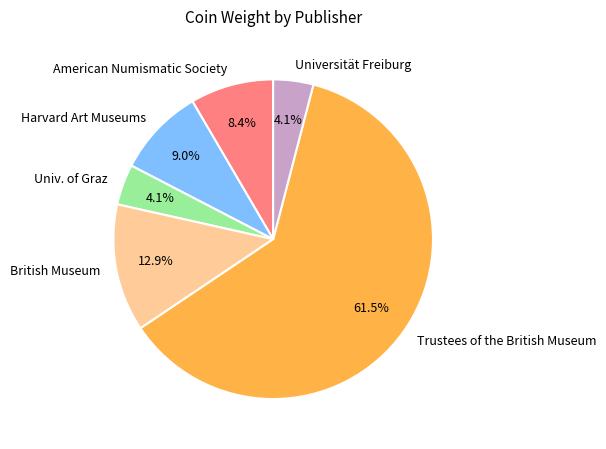

Which slice represents more than half of the pie?

Trustees of the British Museum